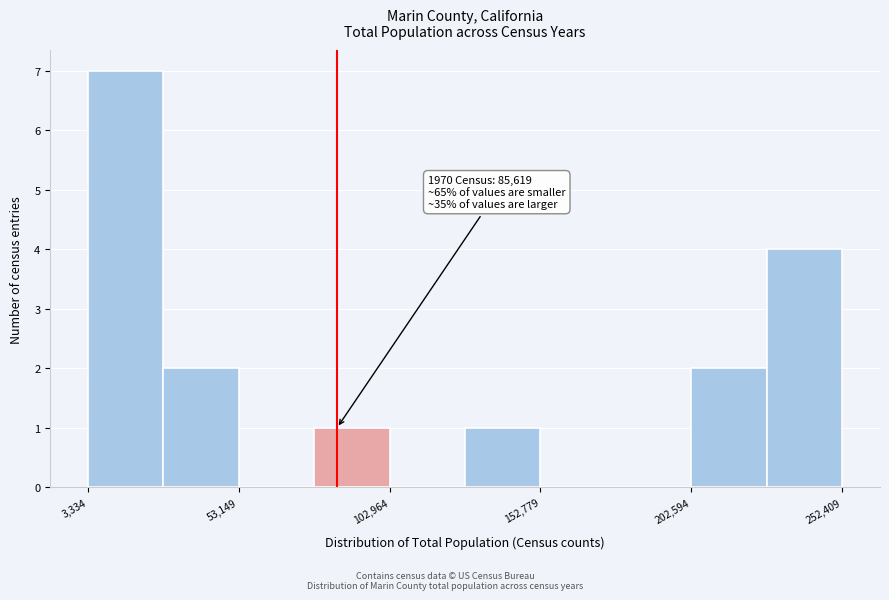

Over which range of the x-axis is the bar tallest?

5000 to 30000